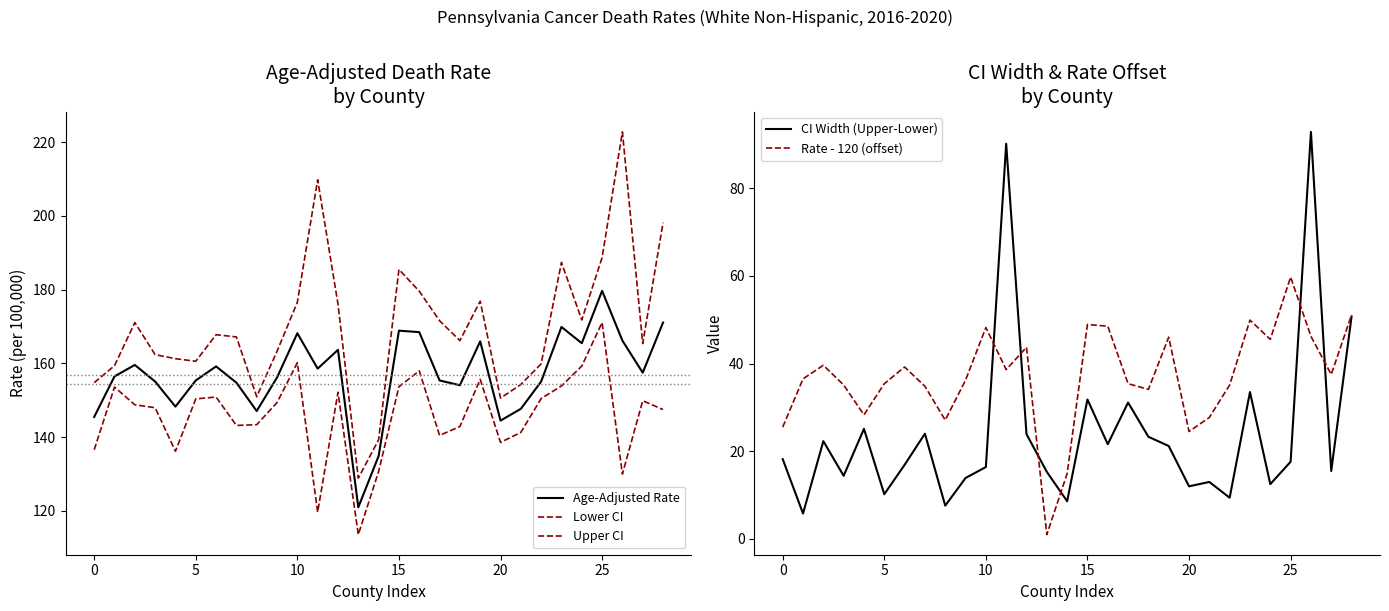

What is the highest value of the Rate - 120 (offset) series?

59.7